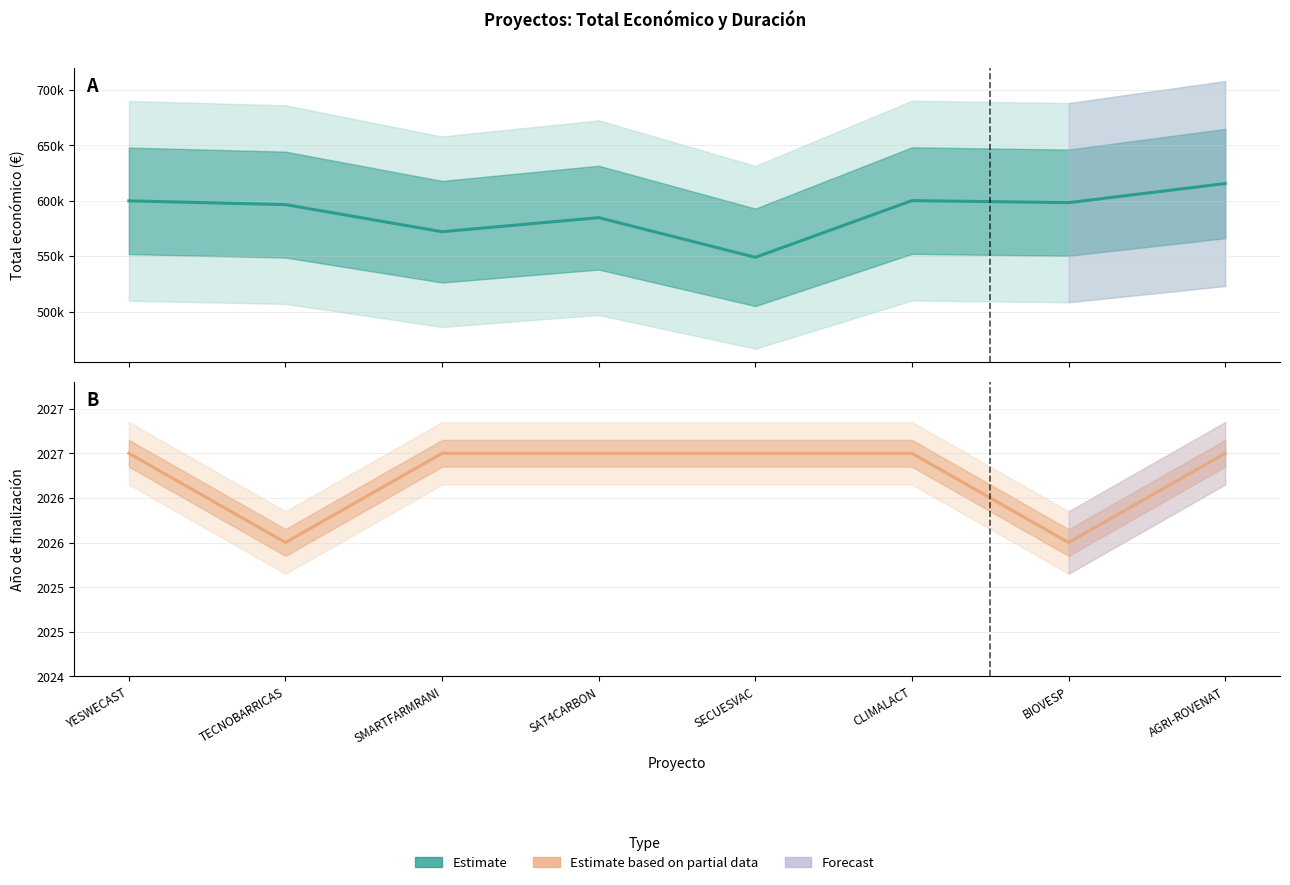

What is the minimum value shown in the chart?

2026